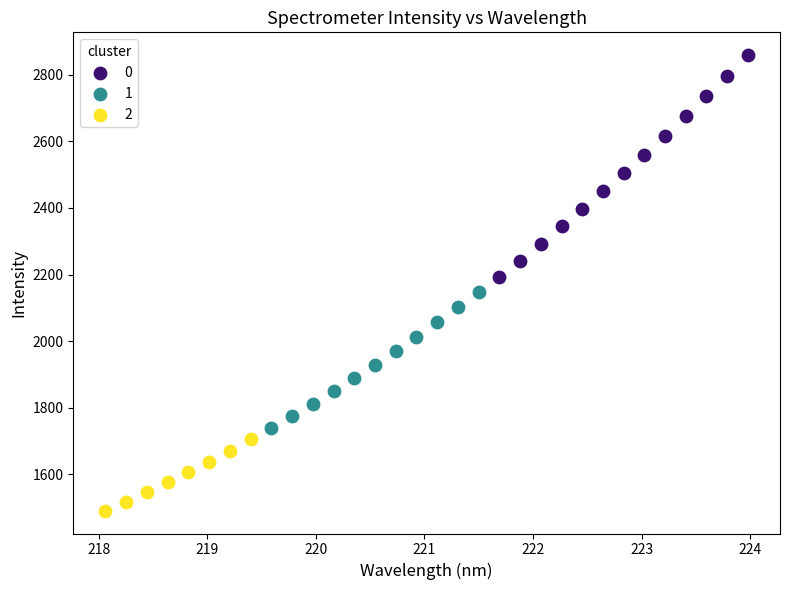

What are all the series names shown in the legend?

0, 1, 2